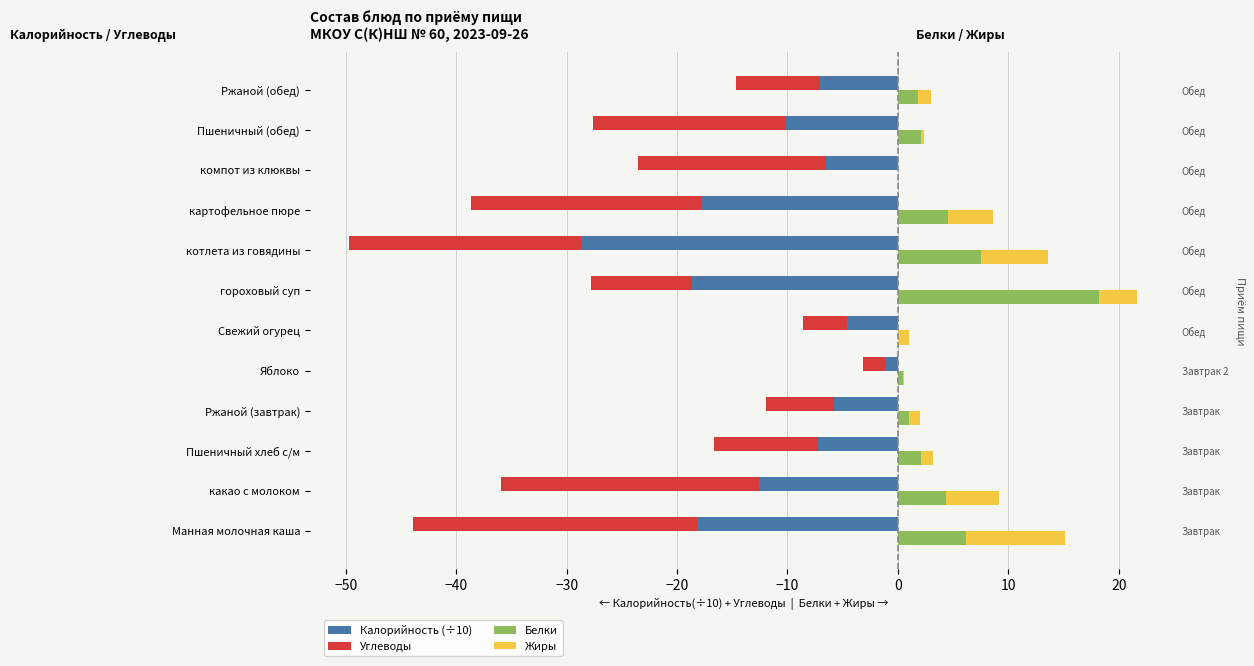

Between −40 and 20, which series saw the biggest shift?

Углеводы